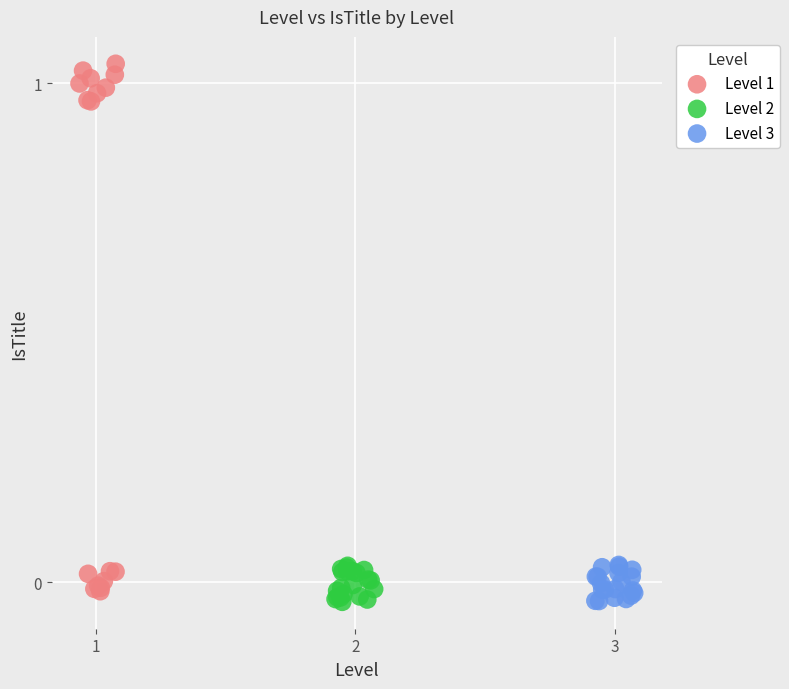

Which series has the largest Y range (max minus min)?

Level 1